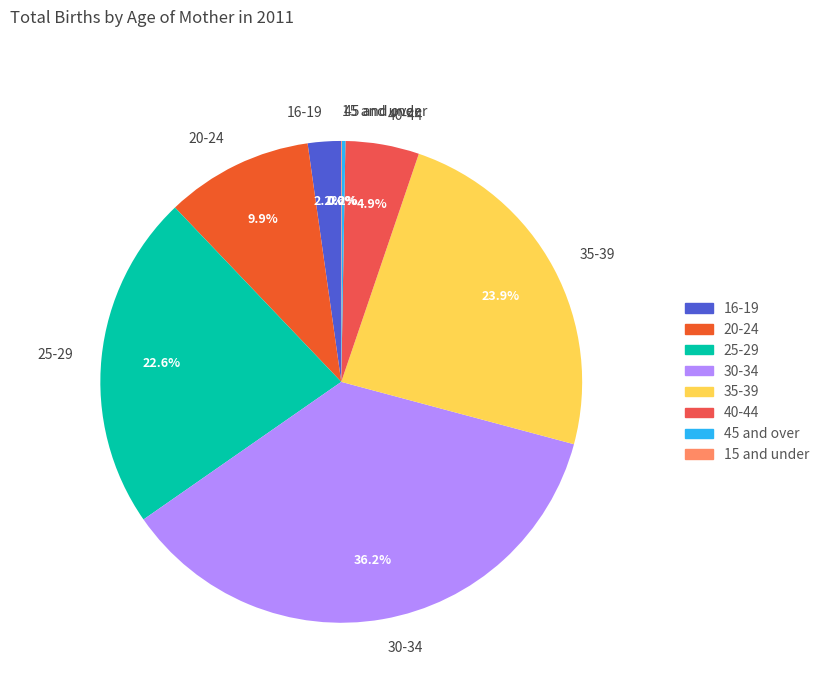

Which slice is the largest?

30-34